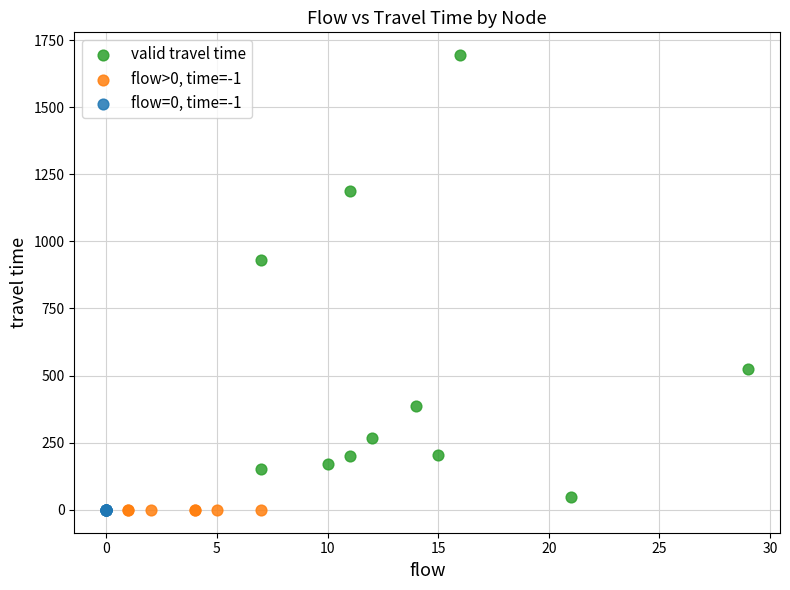

What are all the series names shown in the legend?

valid travel time, flow>0, time=-1, flow=0, time=-1